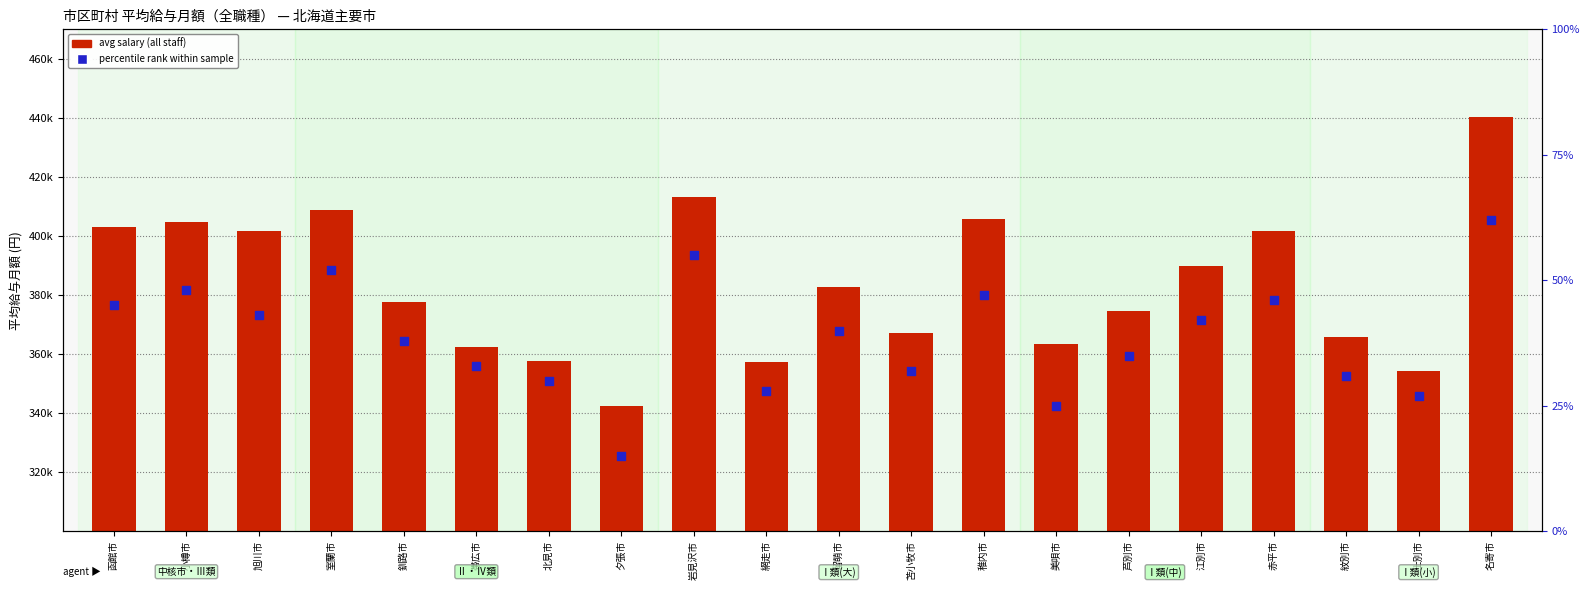

What is the total value across all series at 夕張市?

342322